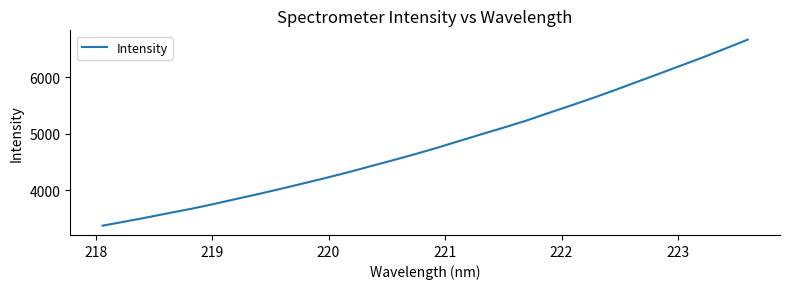

What is the difference between the maximum and minimum values?

3298.6